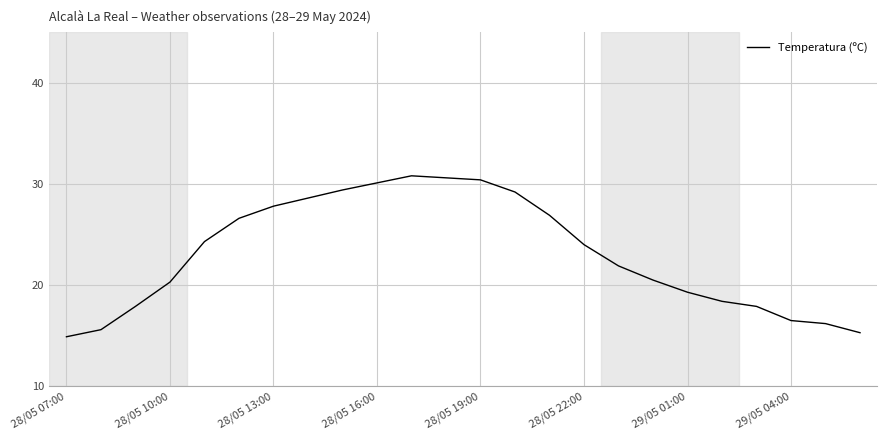

What is the maximum value shown in the chart?

30.8